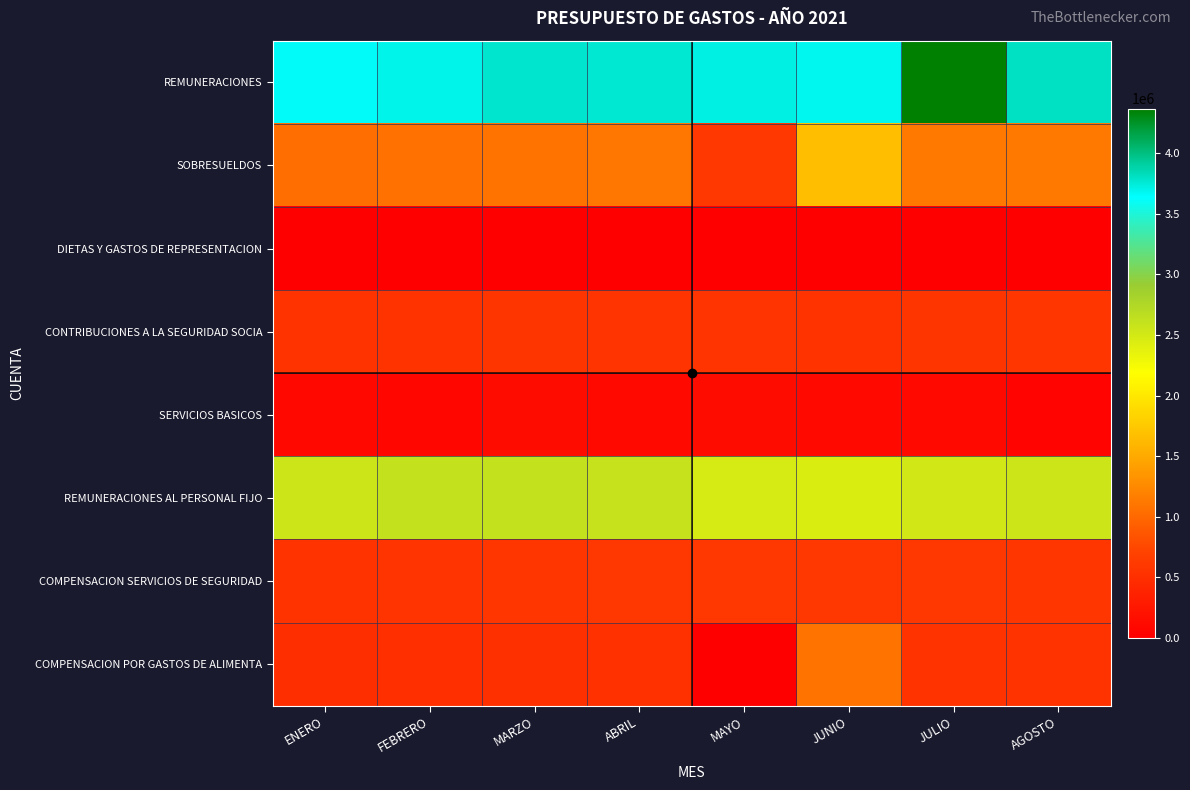

Reading right to left, extract all data points from this chart.

REMUNERACIONES: AGOSTO=3805600	JULIO=4368456	JUNIO=3683600	MAYO=3715100	ABRIL=3767100	MARZO=3779100	FEBRERO=3698100	ENERO=3653450
SOBRESUELDOS: AGOSTO=1125000	JULIO=1132500	JUNIO=1670500	MAYO=589000	ABRIL=1116500	MARZO=1091000	FEBRERO=1071500	ENERO=1041500
DIETAS Y GASTOS DE REPRESENTACION: AGOSTO=0	JULIO=0	JUNIO=0	MAYO=0	ABRIL=0	MARZO=0	FEBRERO=0	ENERO=0
CONTRIBUCIONES A LA SEGURIDAD SOCIA: AGOSTO=572764	JULIO=563249	JUNIO=550797	MAYO=555629	ABRIL=561958	MARZO=563799	FEBRERO=551374	ENERO=544524
SERVICIOS BASICOS: AGOSTO=52589	JULIO=106090	JUNIO=106671	MAYO=142222	ABRIL=103590	MARZO=136792	FEBRERO=73067	ENERO=86257
REMUNERACIONES AL PERSONAL FIJO: AGOSTO=2555600	JULIO=2515600	JUNIO=2443600	MAYO=2475100	ABRIL=2597100	MARZO=2619100	FEBRERO=2603100	ENERO=2558450
COMPENSACION SERVICIOS DE SEGURIDAD: AGOSTO=579000	JULIO=582000	JUNIO=582000	MAYO=589000	ABRIL=589000	MARZO=577000	FEBRERO=562000	ENERO=550000
COMPENSACION POR GASTOS DE ALIMENTA: AGOSTO=546000	JULIO=550500	JUNIO=1088500	MAYO=0	ABRIL=527500	MARZO=514000	FEBRERO=509500	ENERO=491500